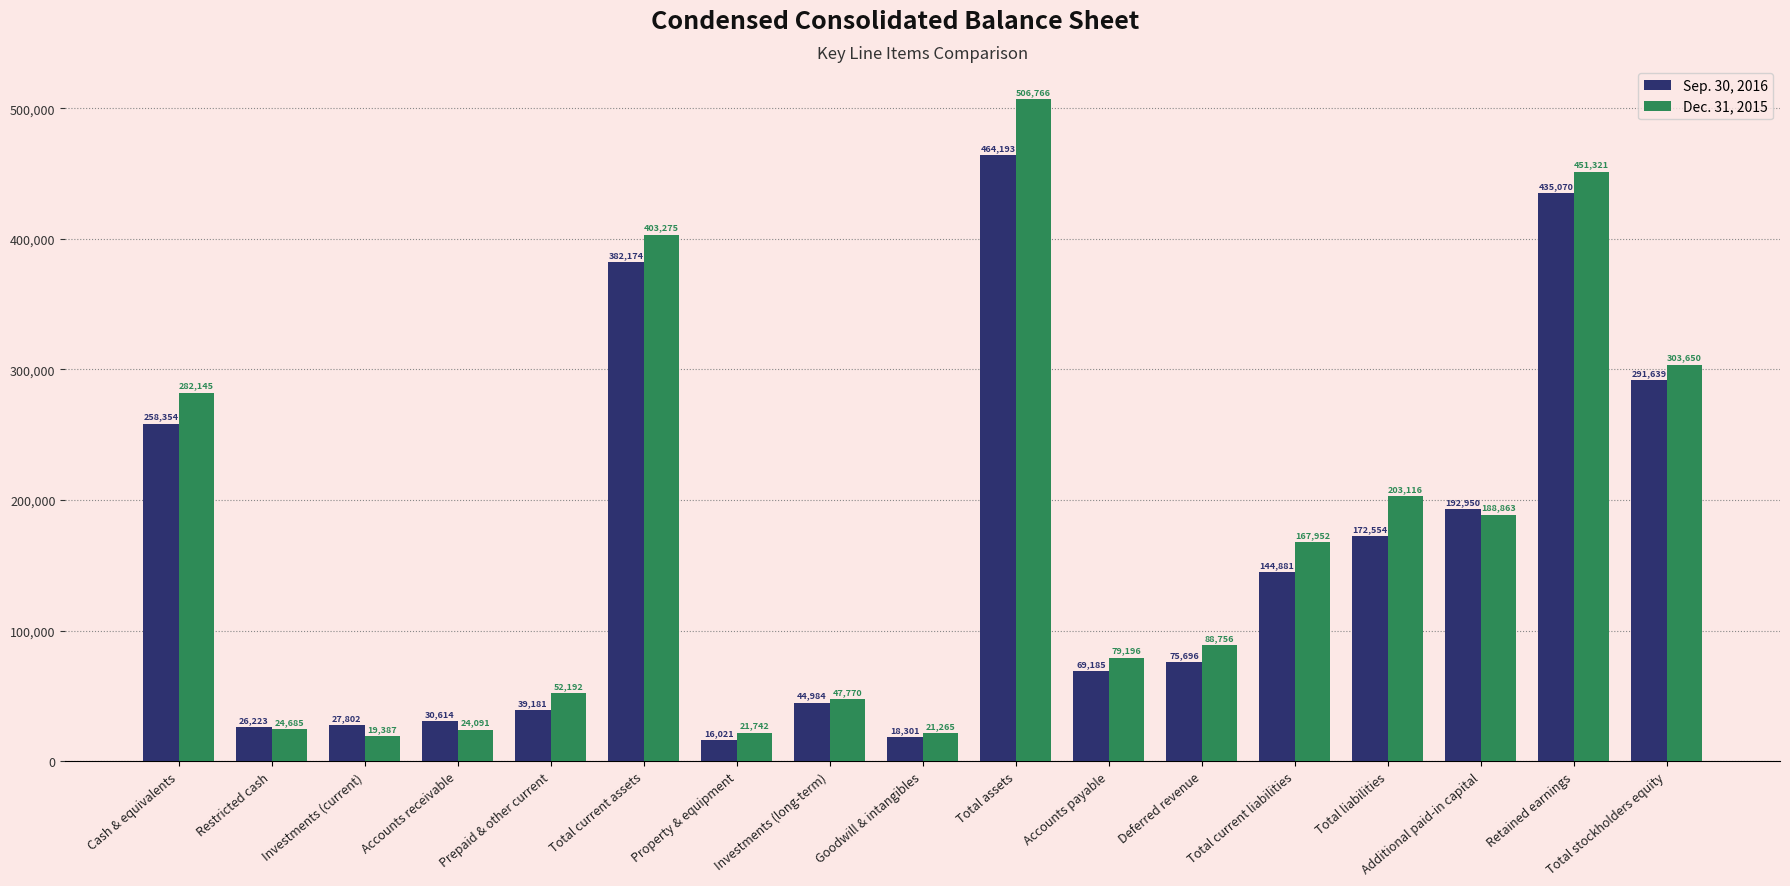

Is it true that Dec. 31, 2015 equals 451321 at Retained earnings?

True